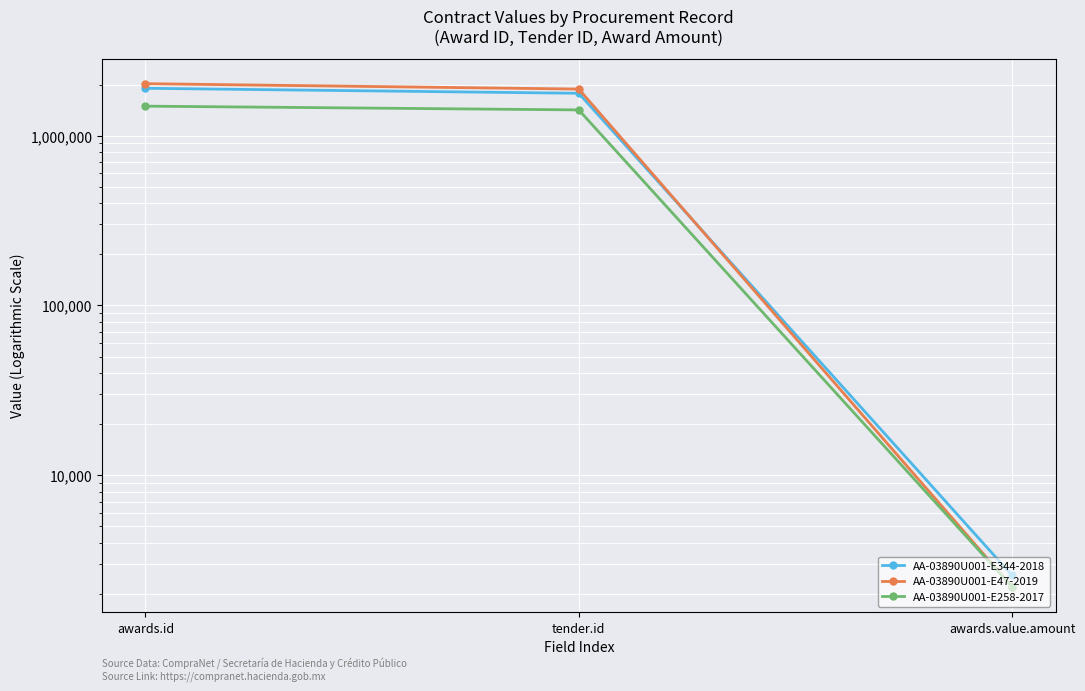

How many data points does each series have?

3